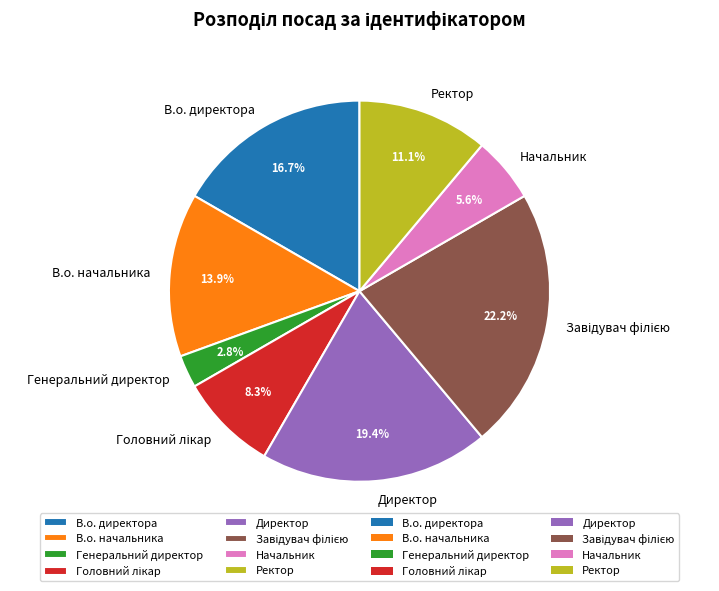

Between Начальник and Генеральний директор, which is larger?

Начальник